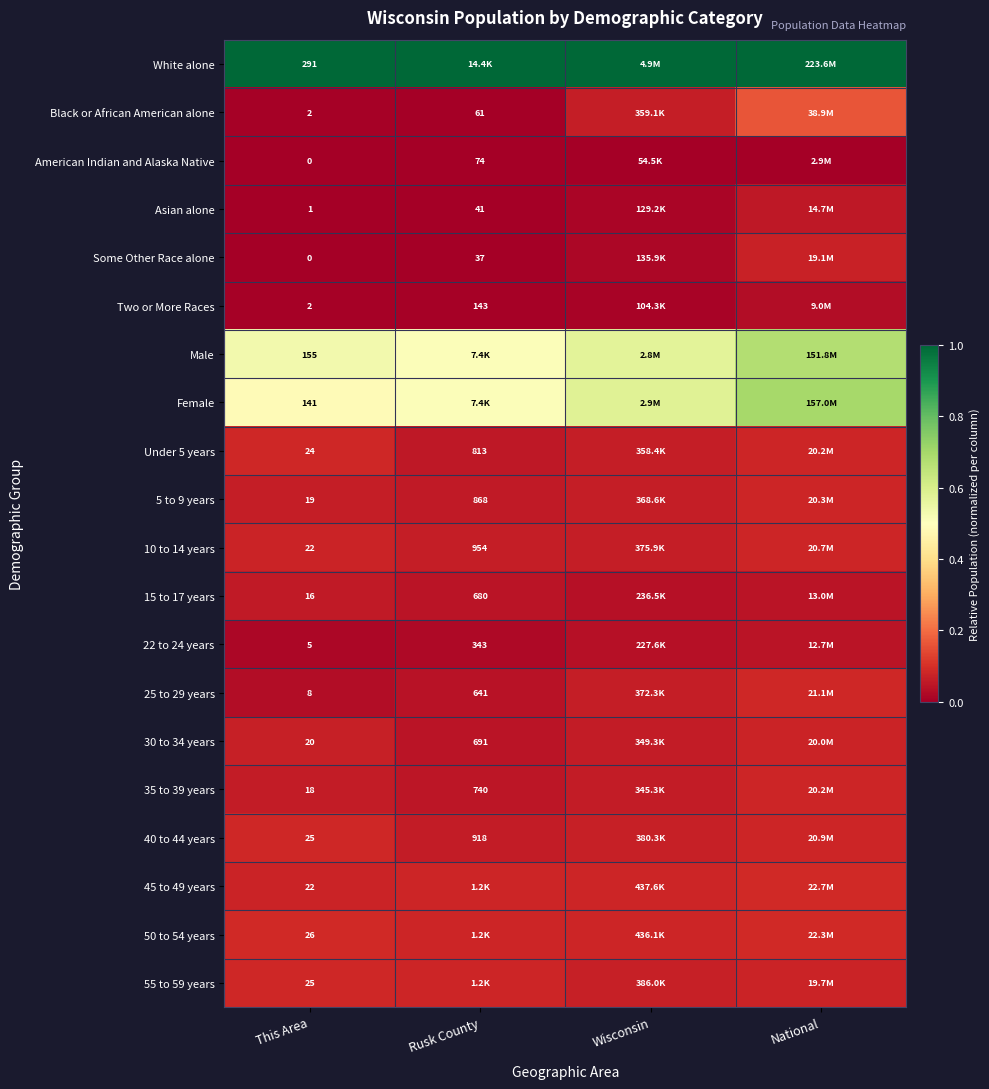

Is the value of 50 to 54 years at This Area greater than the value of Male at This Area?

No